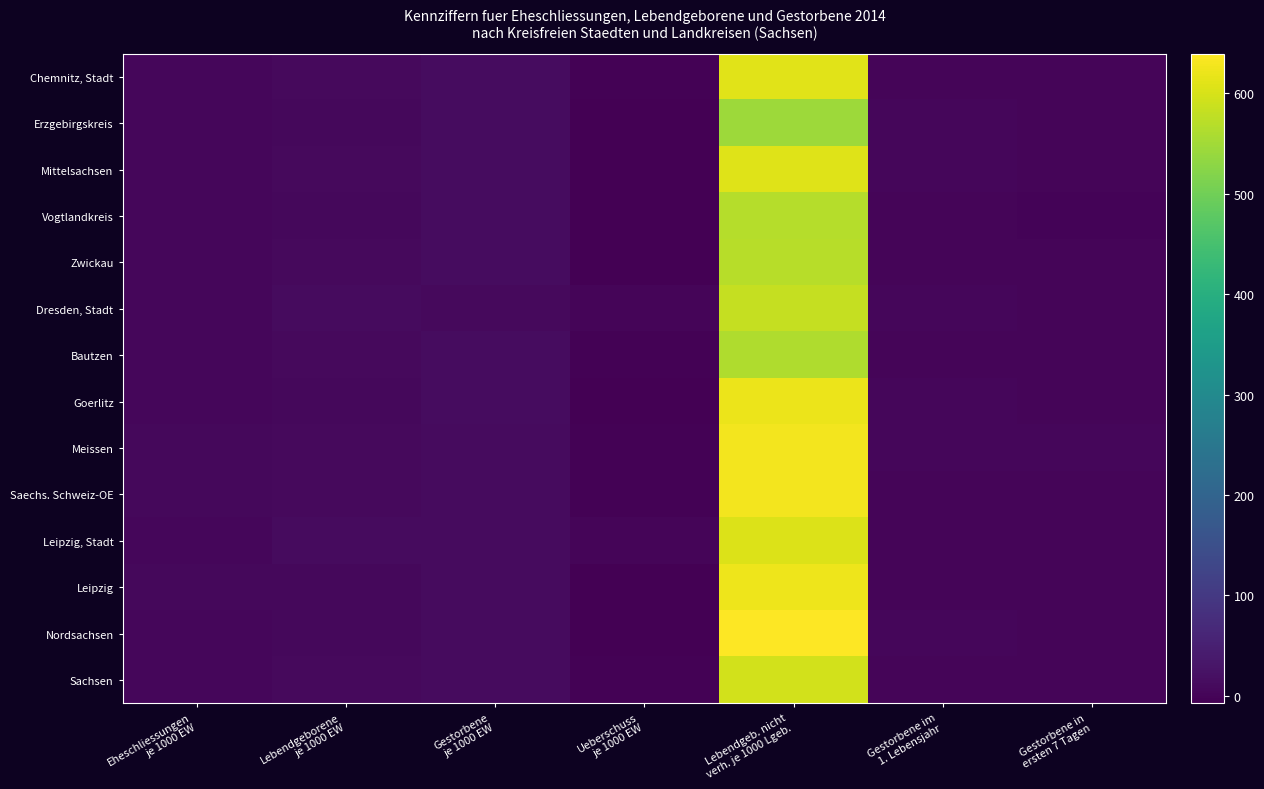

Which series has the largest total across all categories?

Nordsachsen